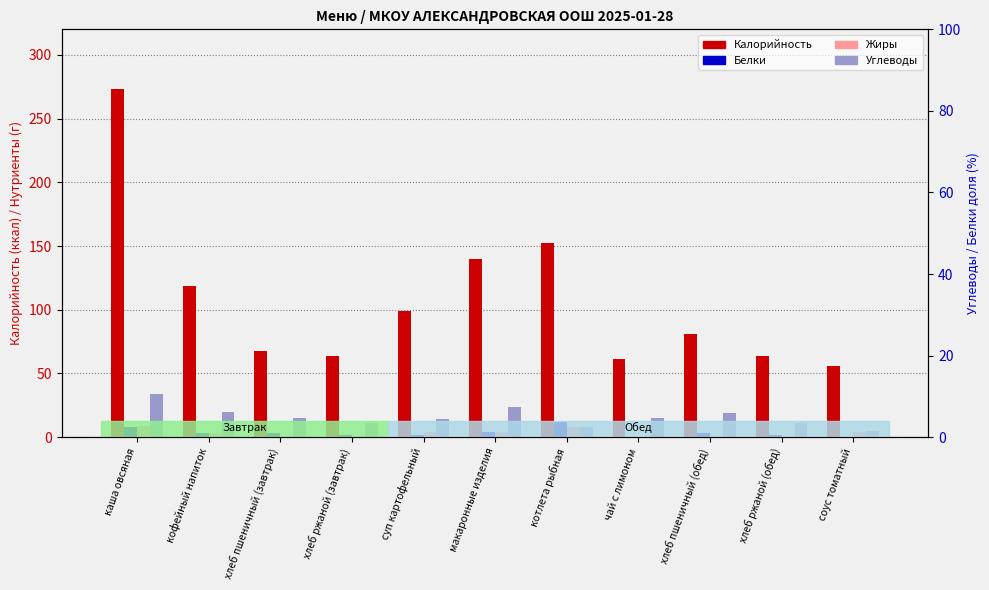

What is the sum of all Белки values?

39.0